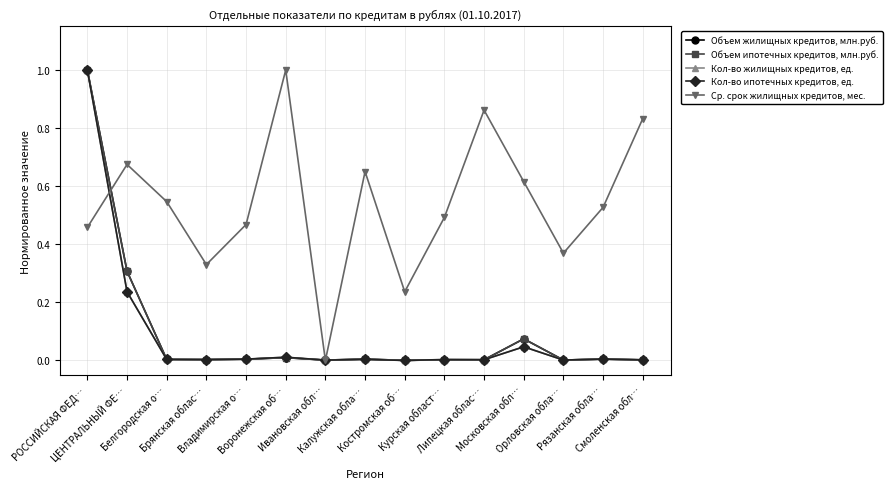

In Кол-во жилищных кредитов, ед., how many points are lower than both neighbors (excluding endpoints)?

5